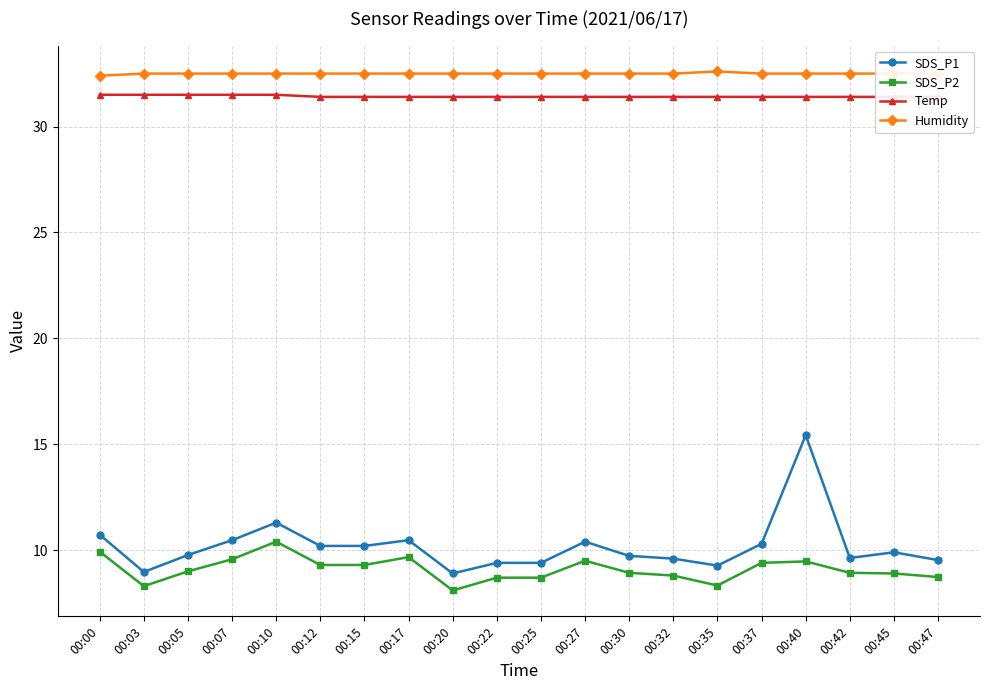

Is it true that Temp equals 31.4 at 00:35?

True